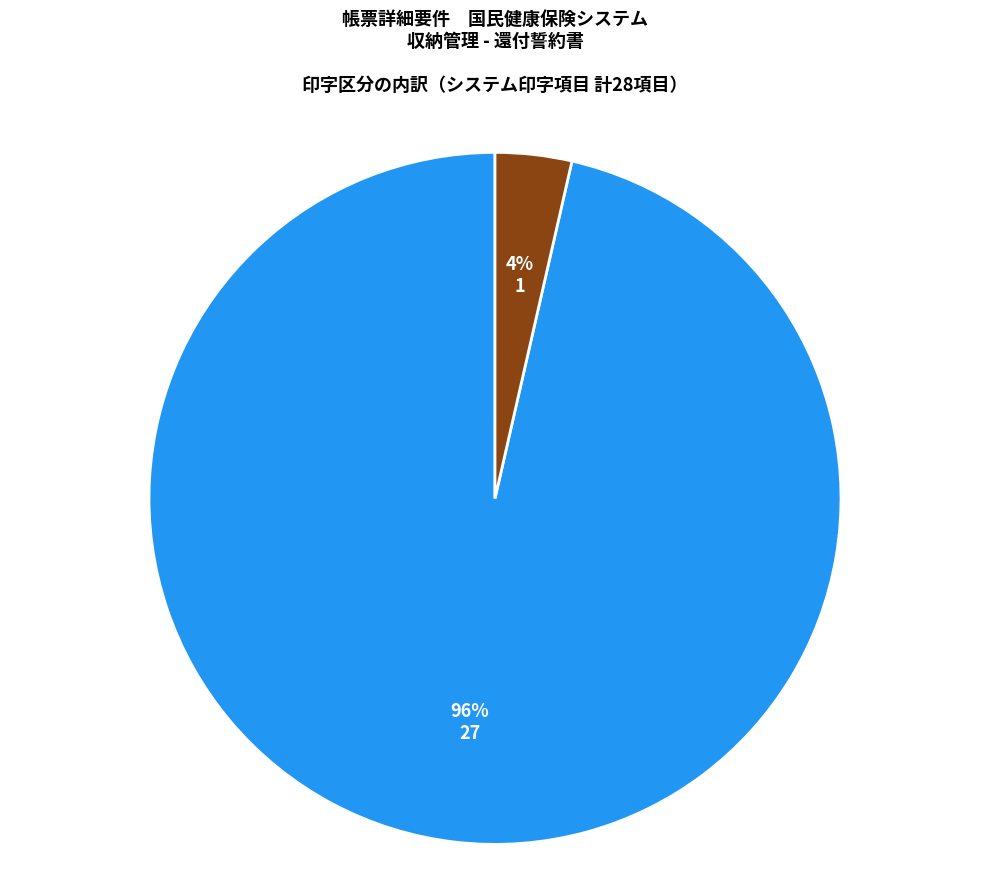

Rank the categories by value from highest to lowest.

必須, オプション